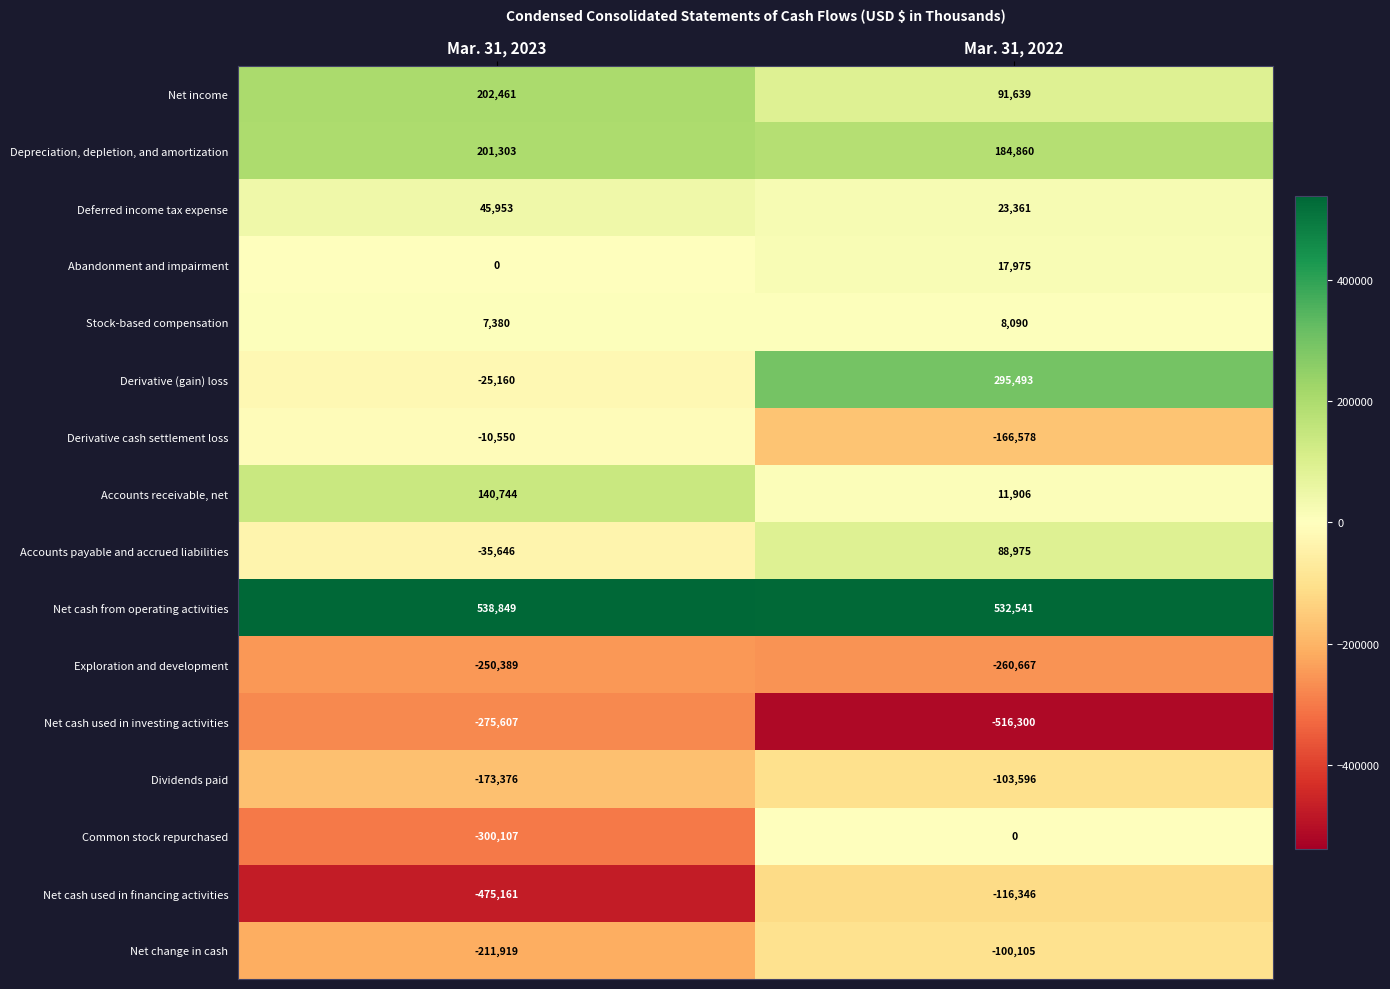

Is it true that Abandonment and impairment equals 17975 at Mar. 31, 2022?

True